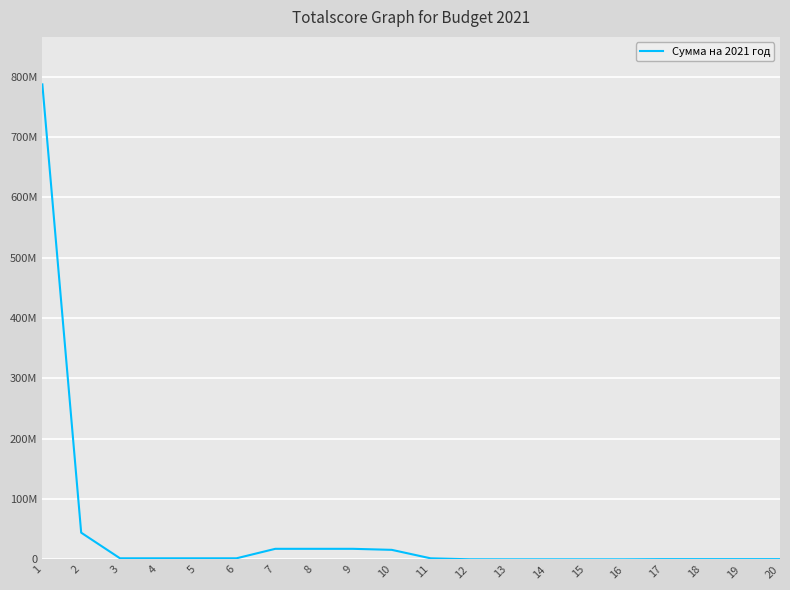

What is the value of the 11th point from the left?

1649700.0